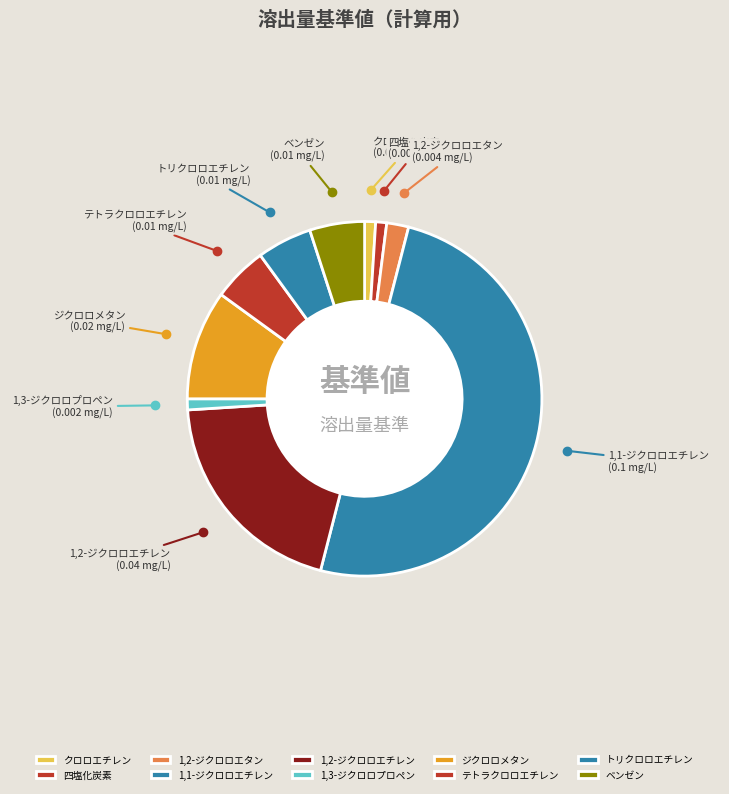

What is the largest slice in the pie chart?

1,1-ジクロロエチレン